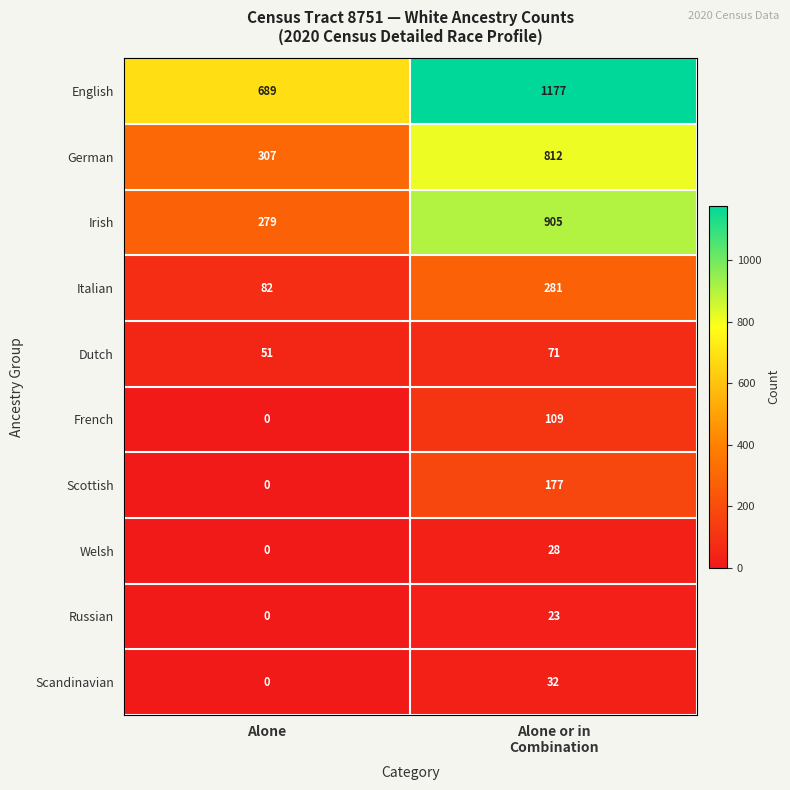

Which series has the largest range (max minus min)?

Irish